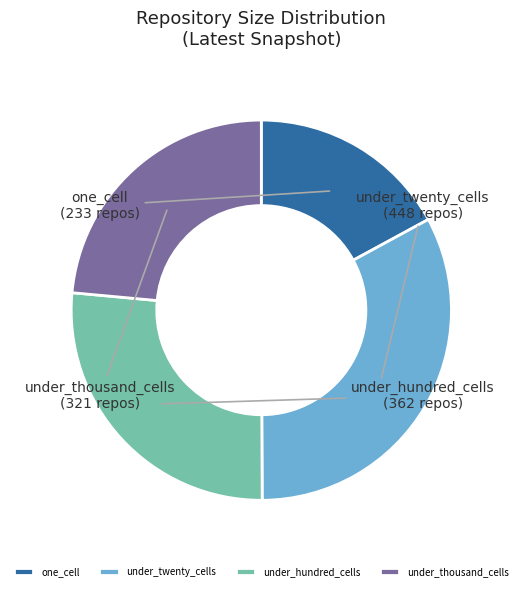

Do one_cell and under_hundred_cells together represent more than half of the pie?

No